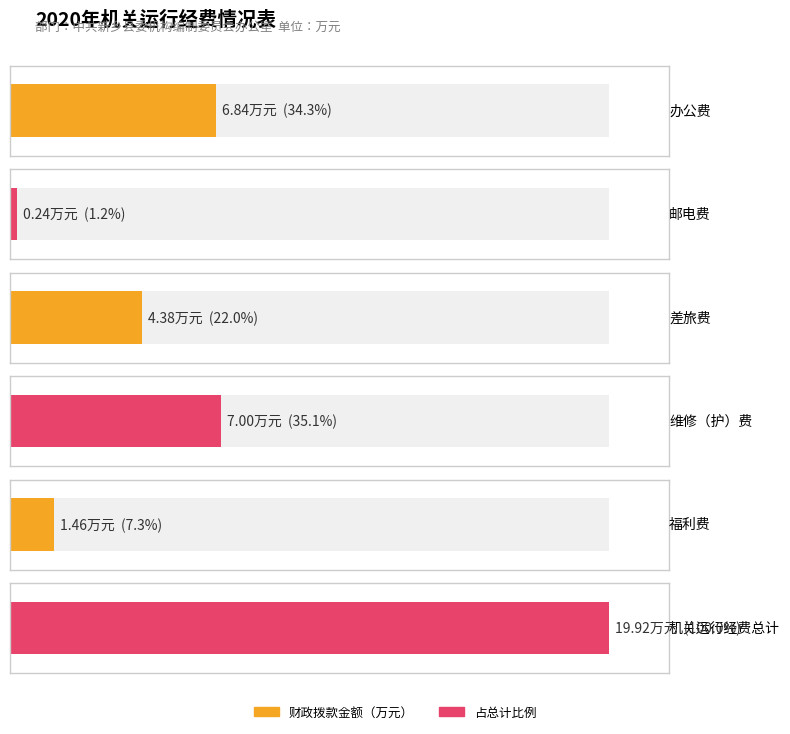

What is the value of the 3rd bar from the left?

4.4